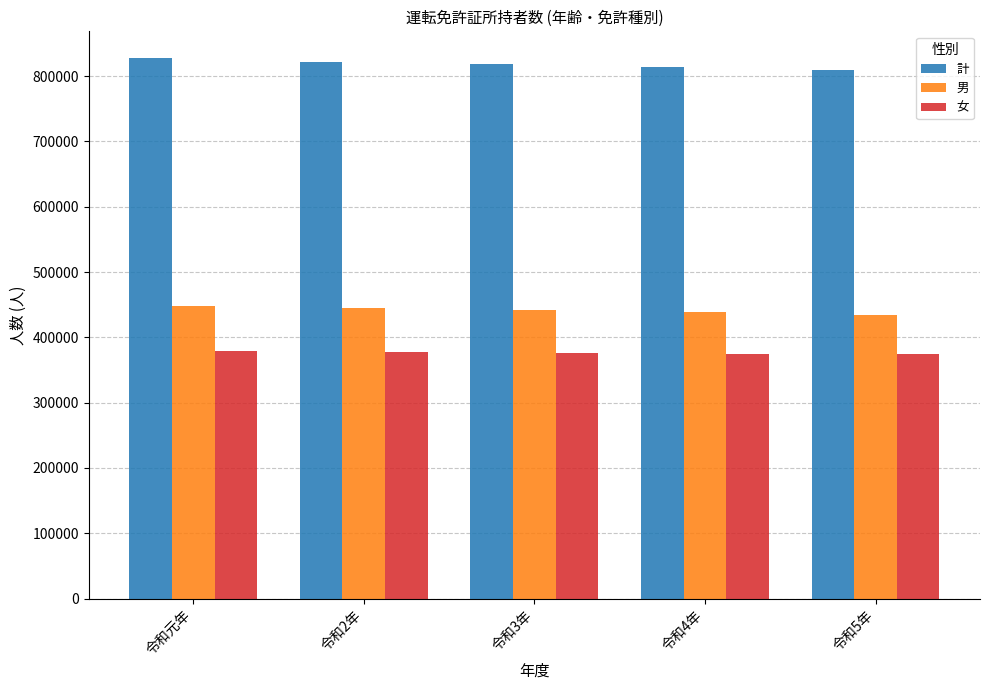

How many values in the 計 series are below 817982?

2